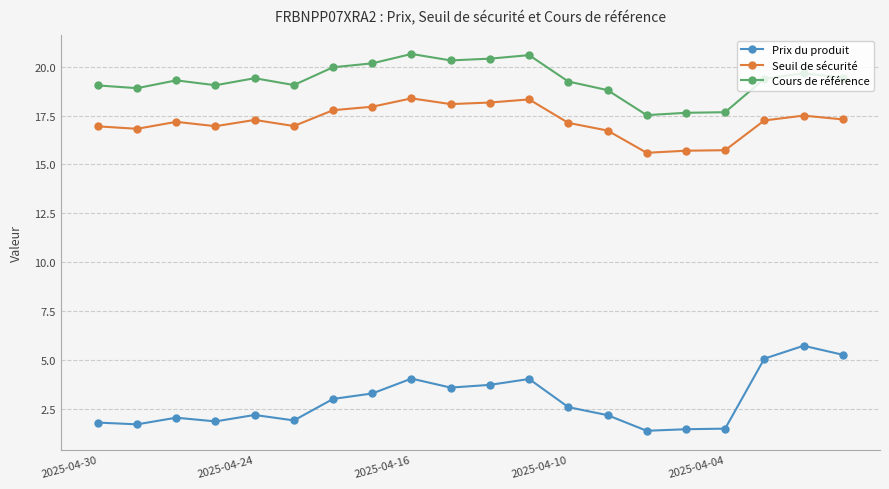

How many data points does each series have?

20